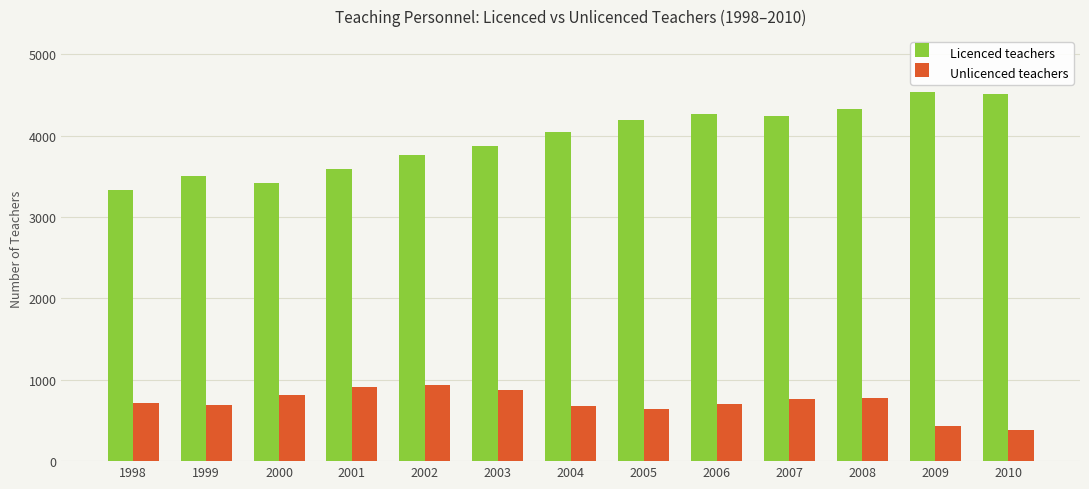

At which label does Licenced teachers reach its minimum?

1998